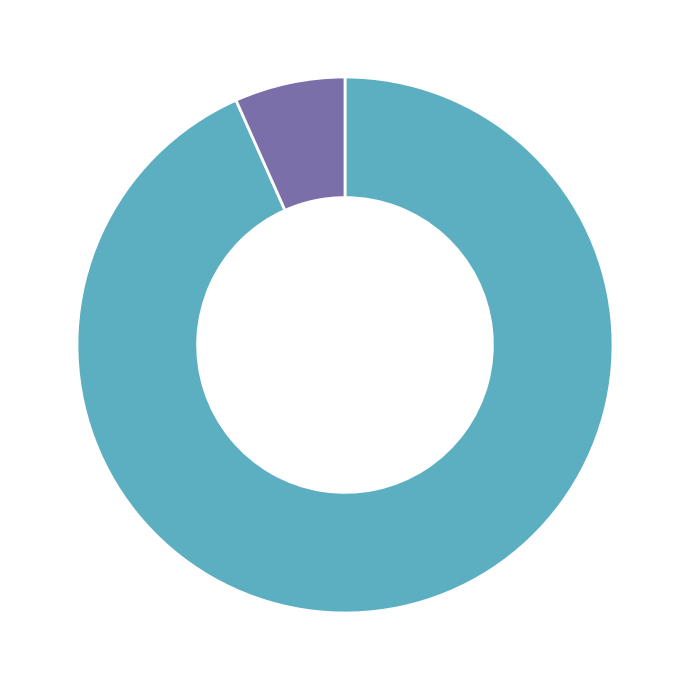

What percentage is the <UNNAMED> slice, to the nearest percent?

93%